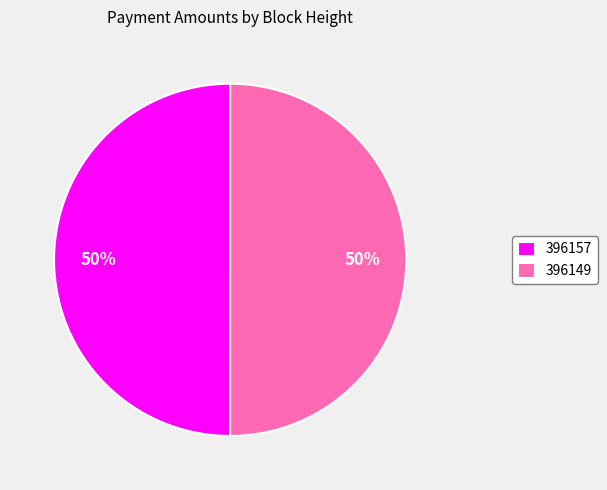

To the nearest percent, what portion does 396157 represent?

50%